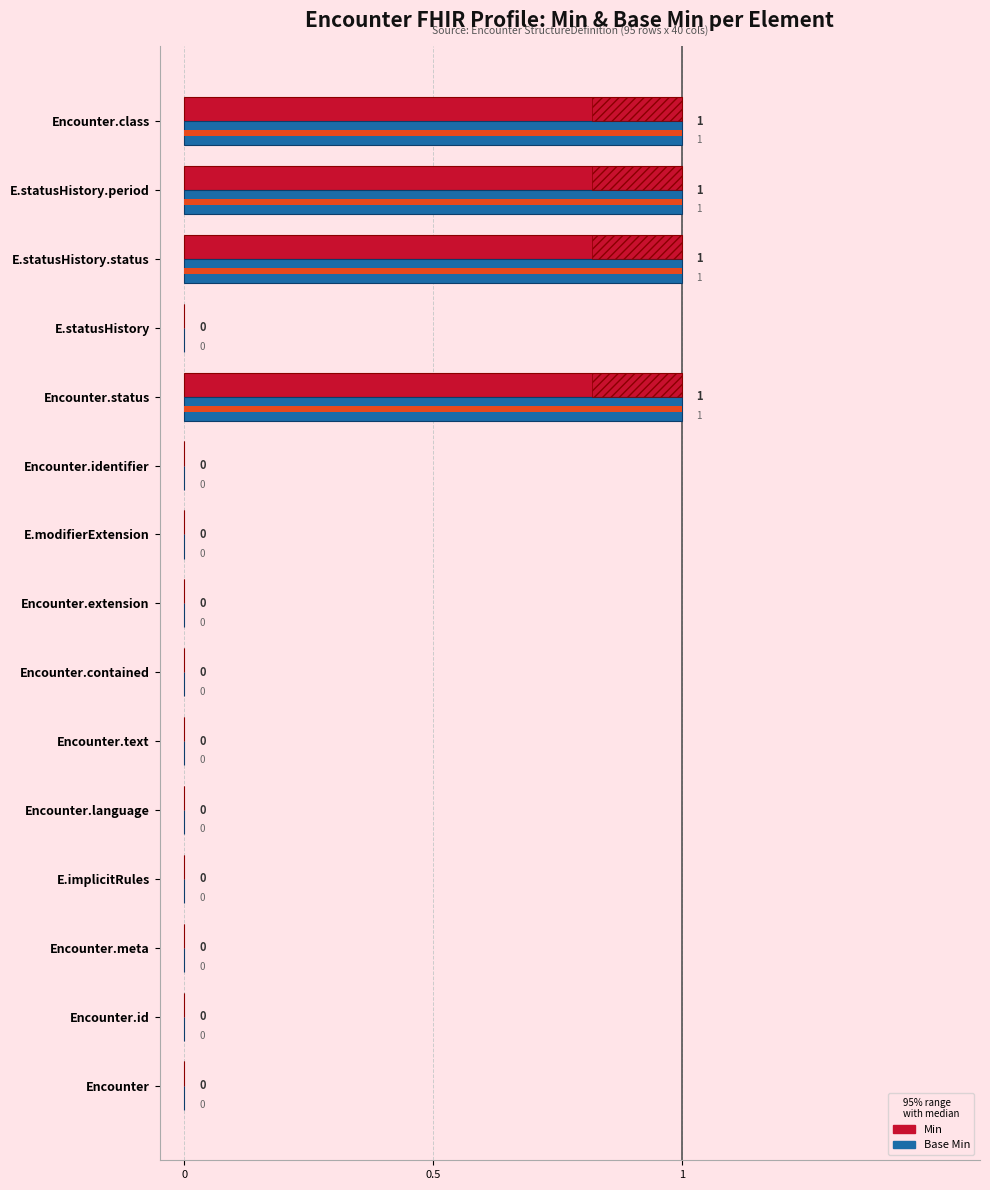

True or false: Base Min has a value of 0 at E.modifierExtension.

False